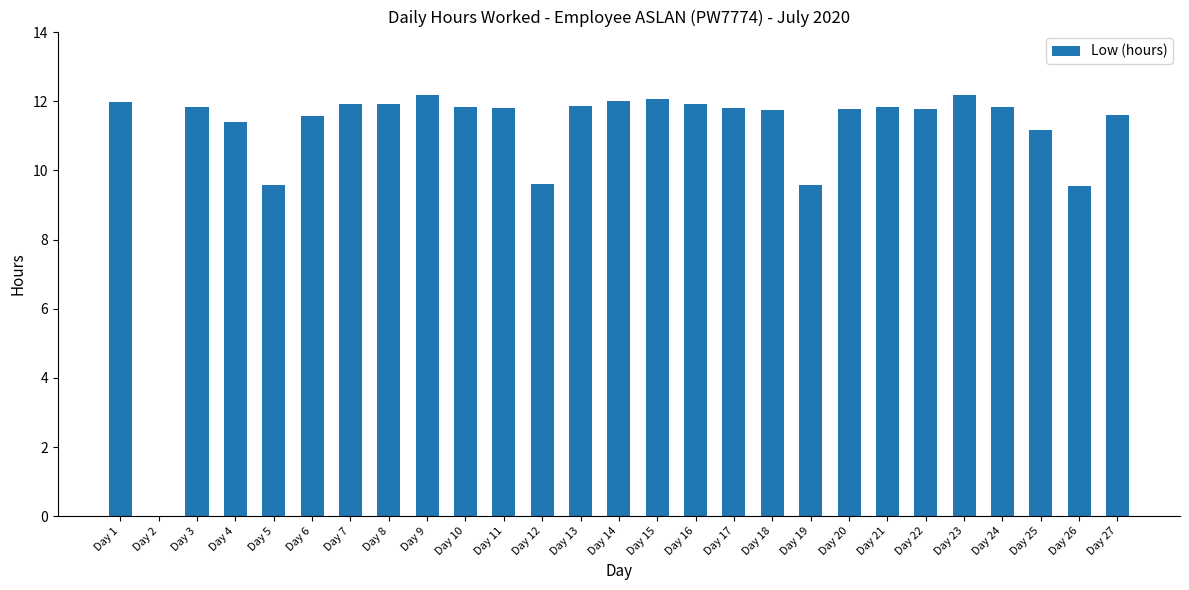

What is the maximum value shown in the chart?

12.2